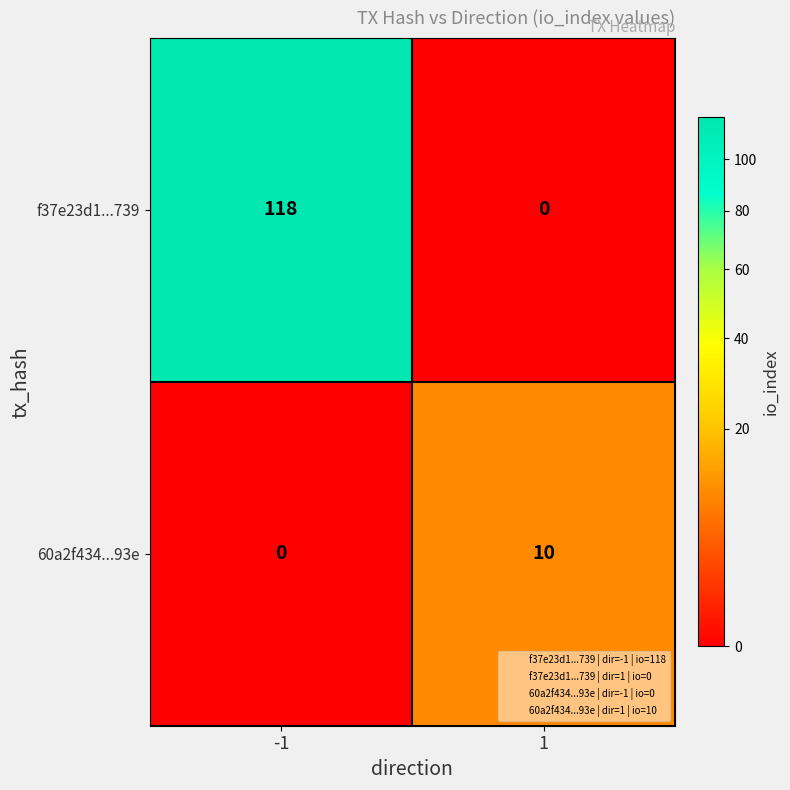

Is the value of f37e23d1...739 at -1 greater than the value of 60a2f434...93e at 1?

Yes